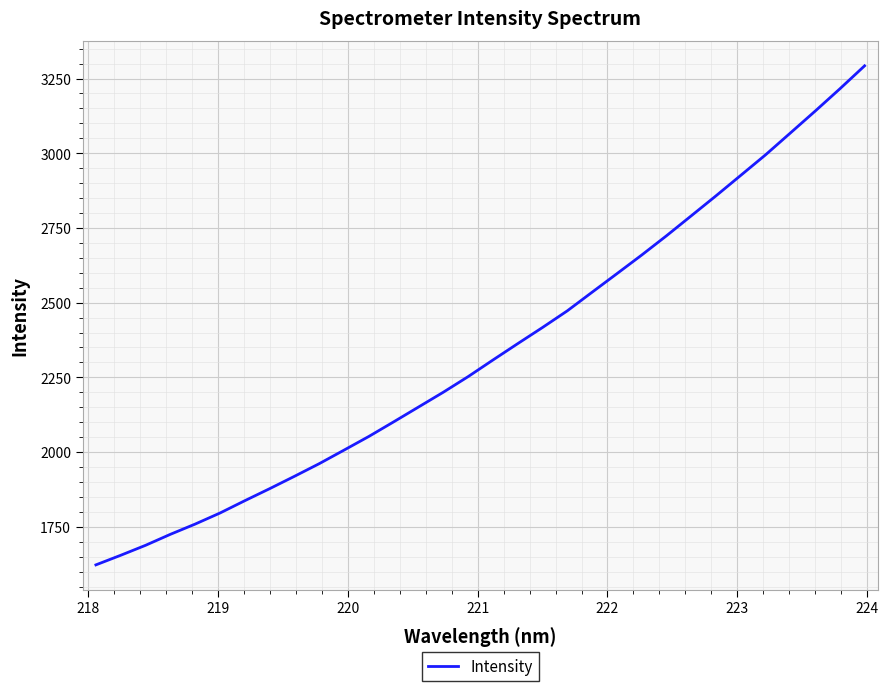

What is the maximum value shown in the chart?

3292.6